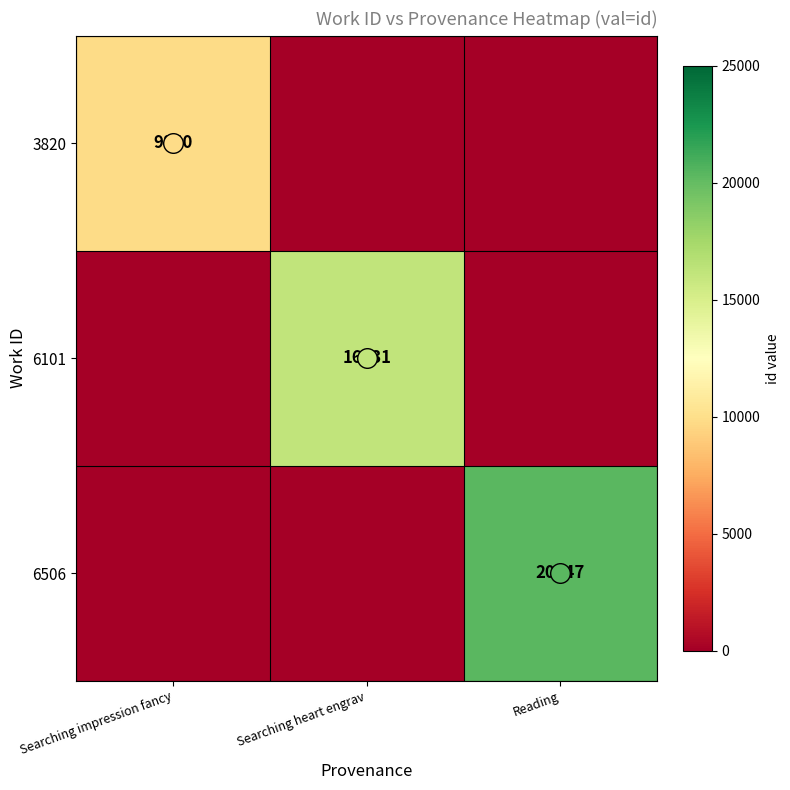

The value of 6101 at Searching impression fancy is 0. True or false?

True